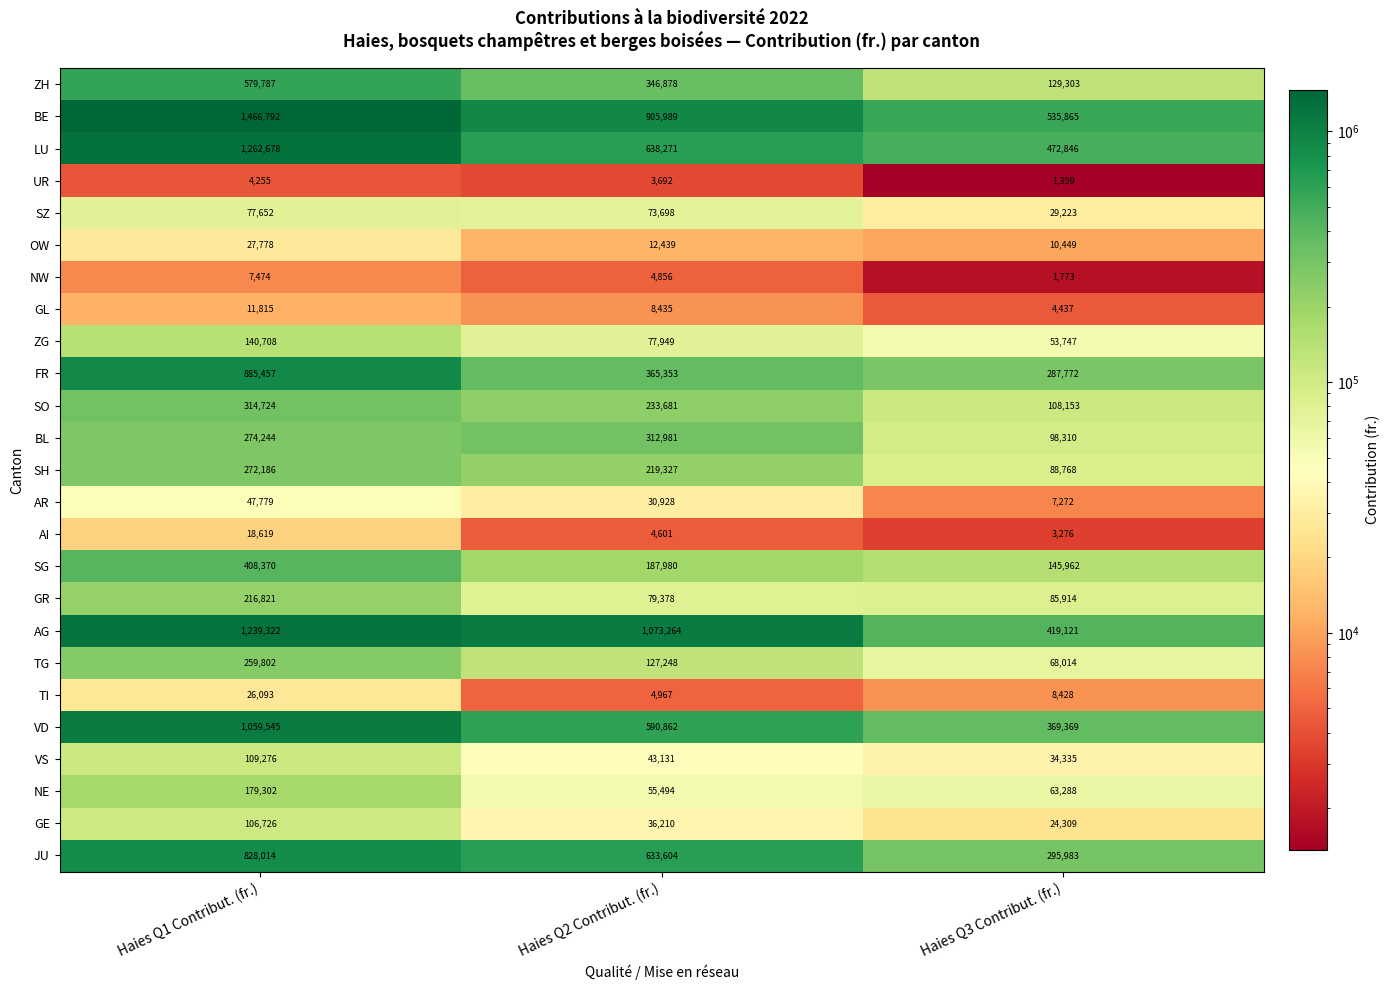

The value of BE at Haies Q2 Contribut. (fr.) is 905989. True or false?

True